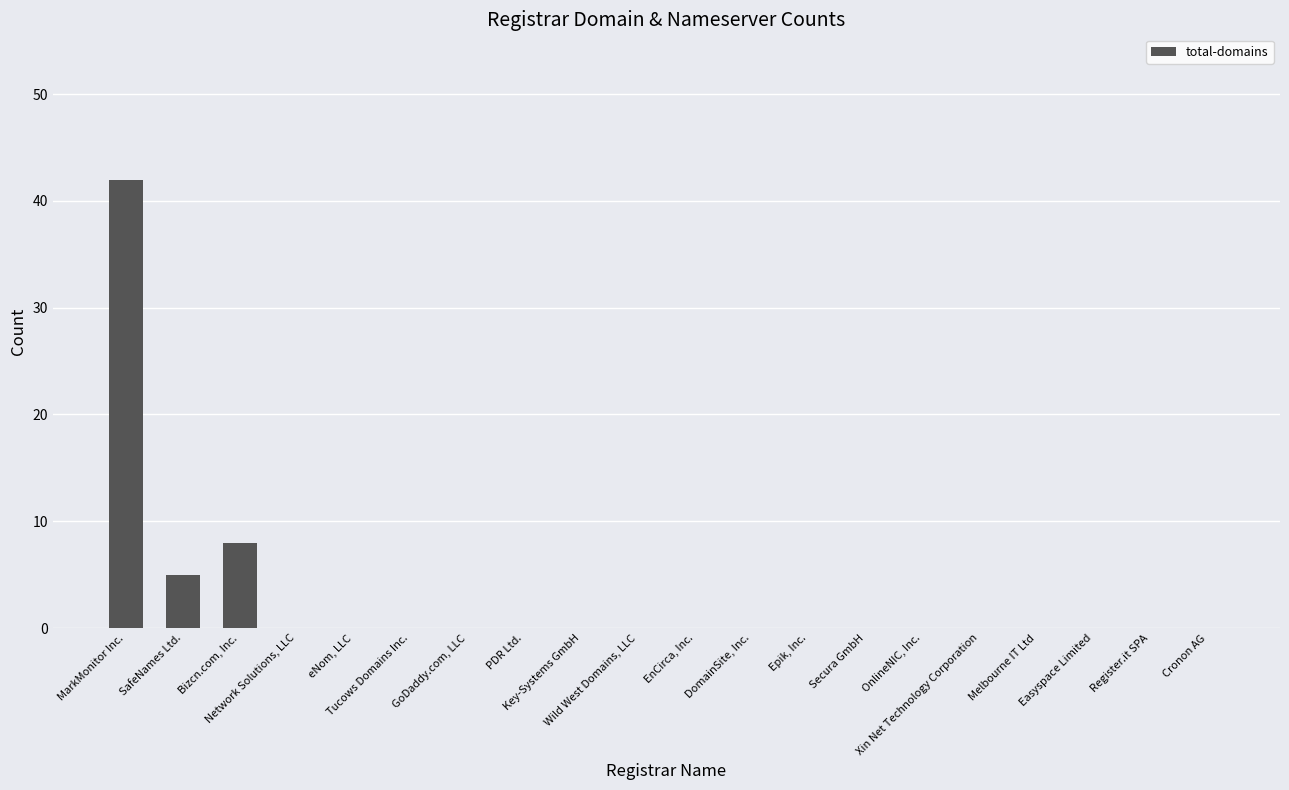

Are the bars horizontal?

No